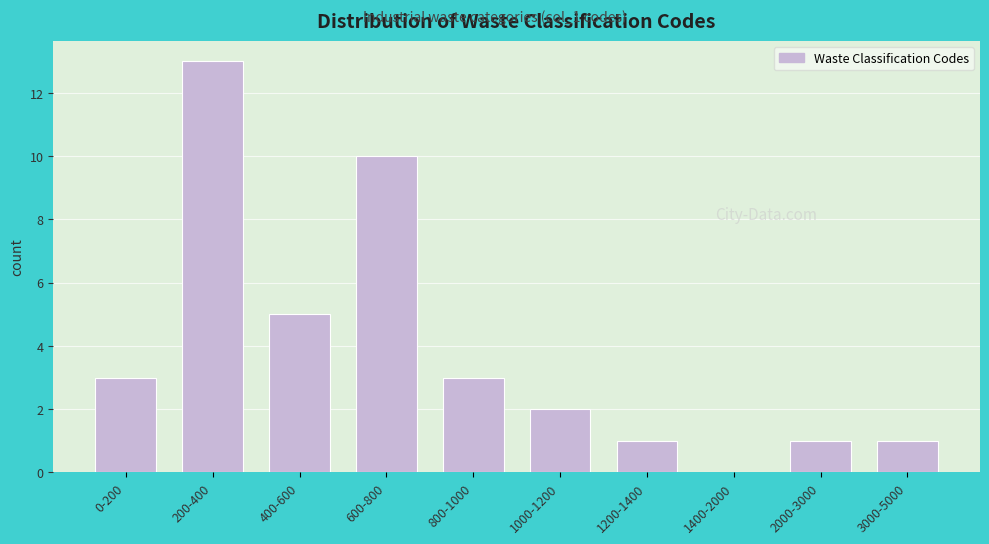

Reading left to right, list all the values displayed in this chart.

0-200=3	200-400=13	400-600=5	600-800=10	800-1000=3	1000-1200=2	1200-1400=1	1400-2000=0	2000-3000=1	3000-5000=1